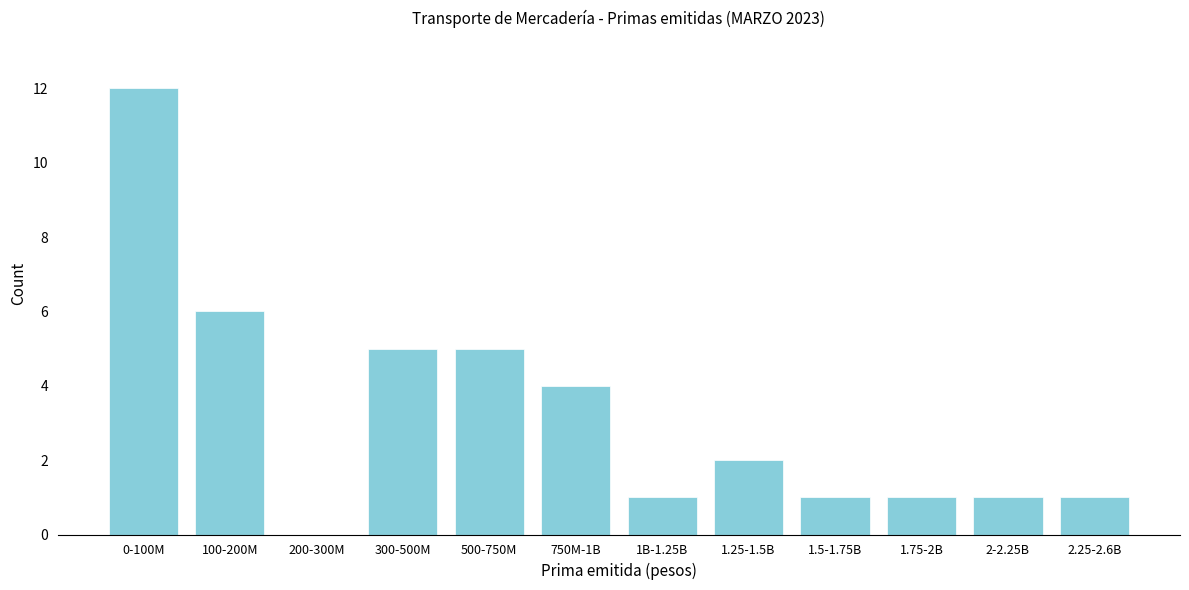

Reading right to left, list all the values displayed in this chart.

2.25-2.6B=1	2-2.25B=1	1.75-2B=1	1.5-1.75B=1	1.25-1.5B=2	1B-1.25B=1	750M-1B=4	500-750M=5	300-500M=5	200-300M=0	100-200M=6	0-100M=12